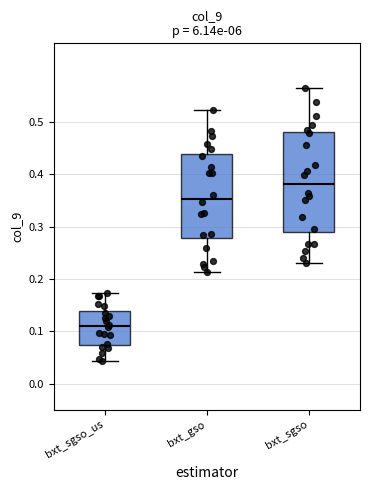

Comparing the boxes themselves (not the whiskers), which one is the tallest?

bxt_sgso